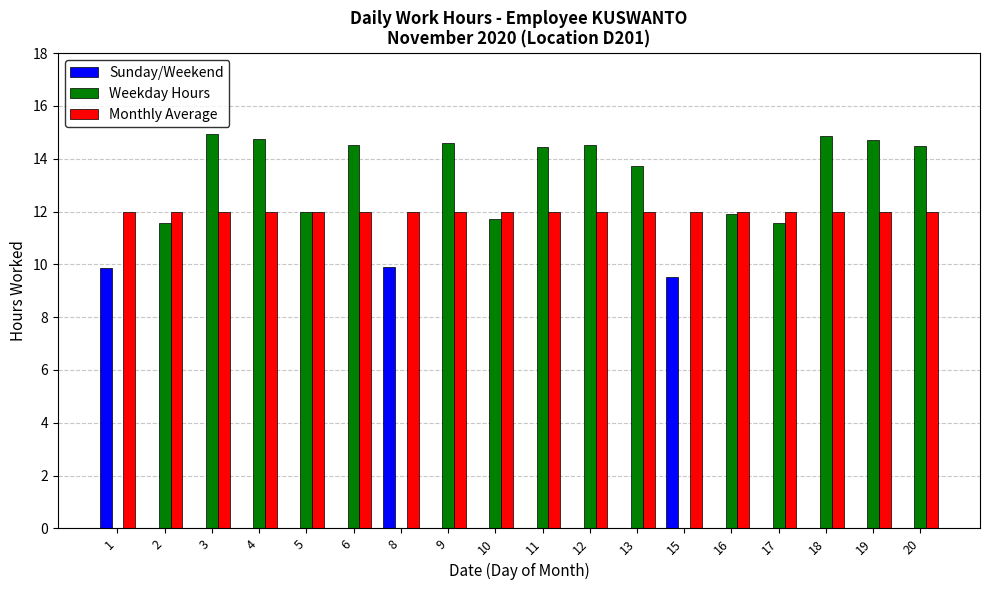

What is the average value of the Sunday/Weekend series?

1.6